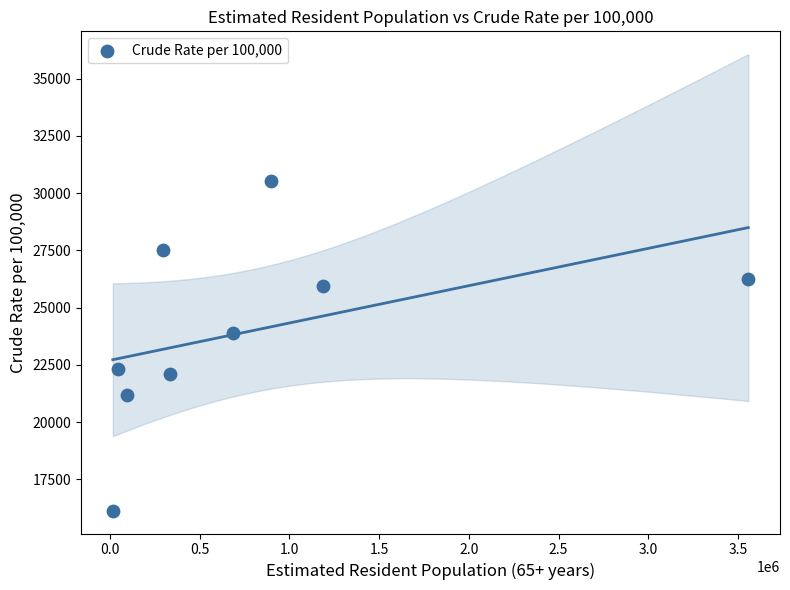

What is the average X value?

790358